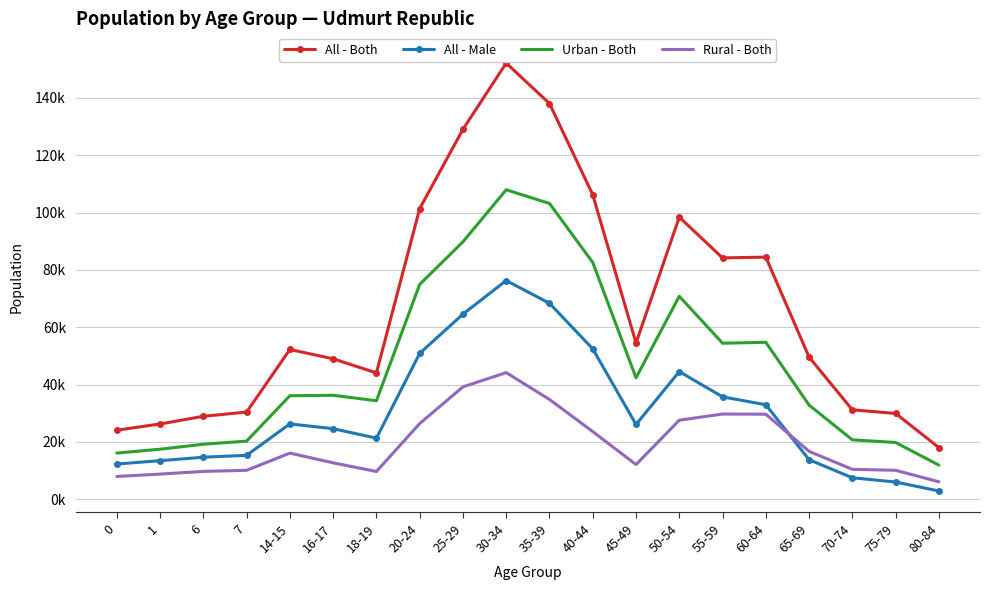

Rank the series at 45-49 from highest to lowest value.

All - Both, Urban - Both, All - Male, Rural - Both